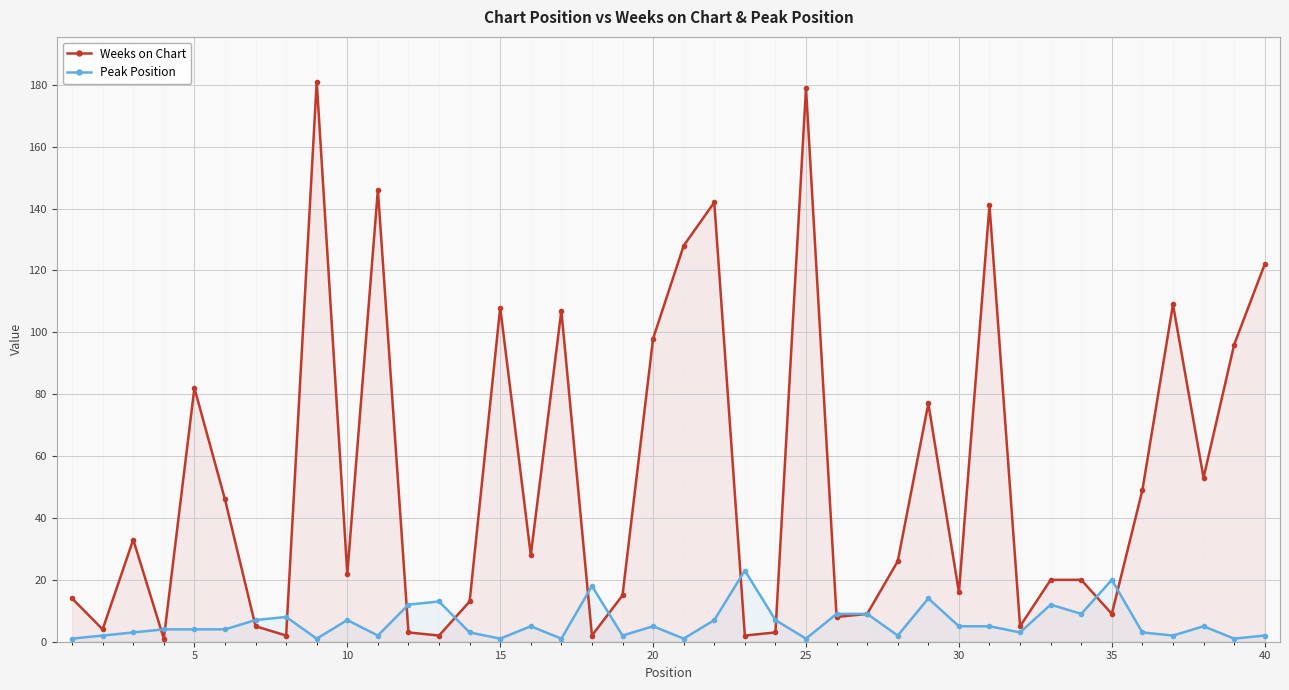

What is the sum of all Weeks on Chart values?

2126